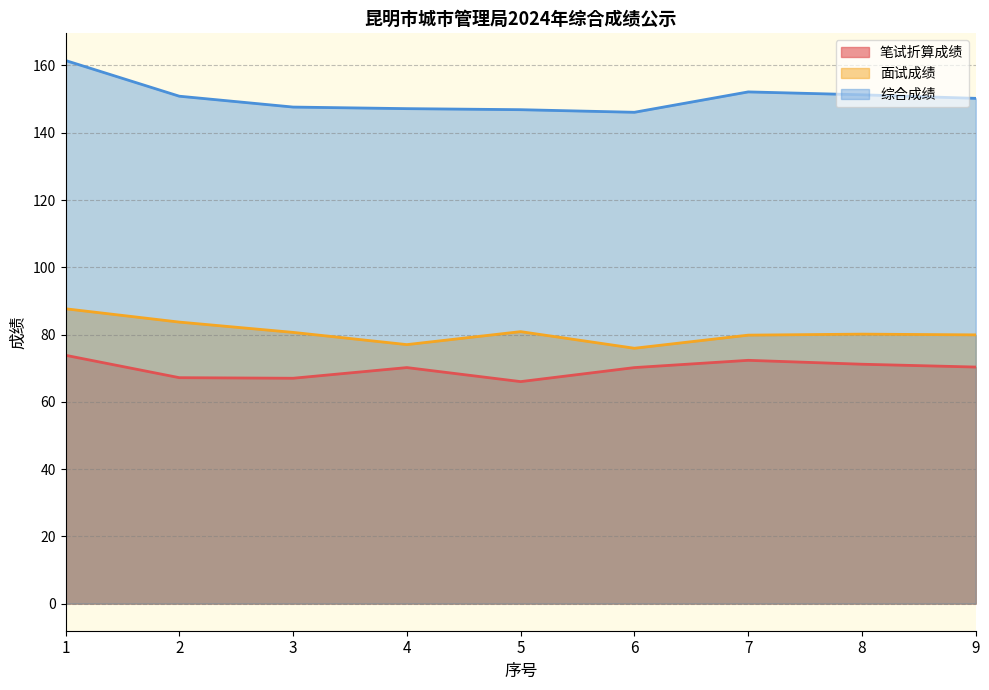

List the labels in order of 面试成绩 value, smallest first.

6, 4, 7, 9, 8, 3, 5, 2, 1